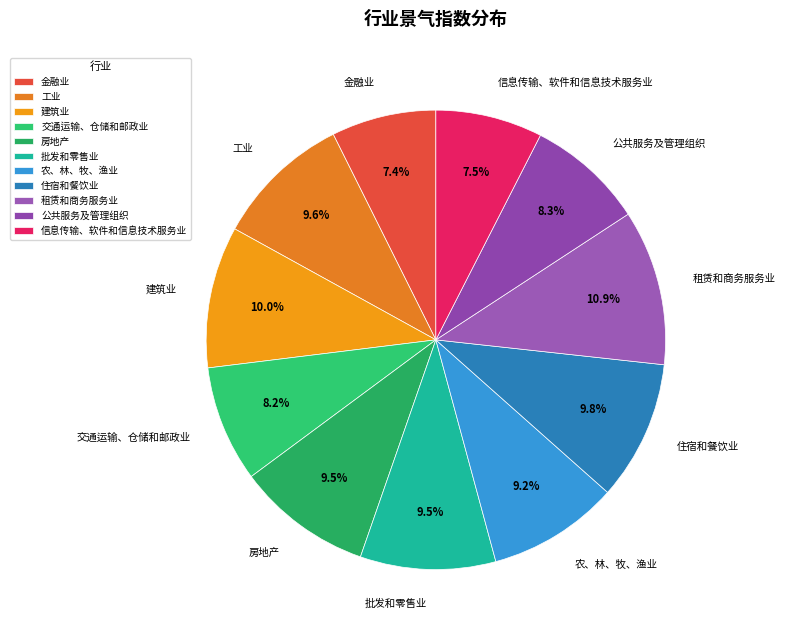

Approximately how many times larger is the value at 农、林、牧、渔业 compared to 信息传输、软件和信息技术服务业?

1.2